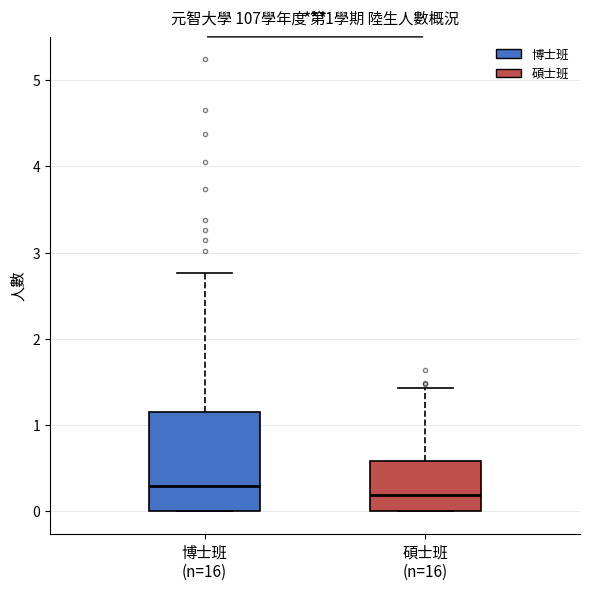

Which box has the lowest median line?

碩士班 (n=16)